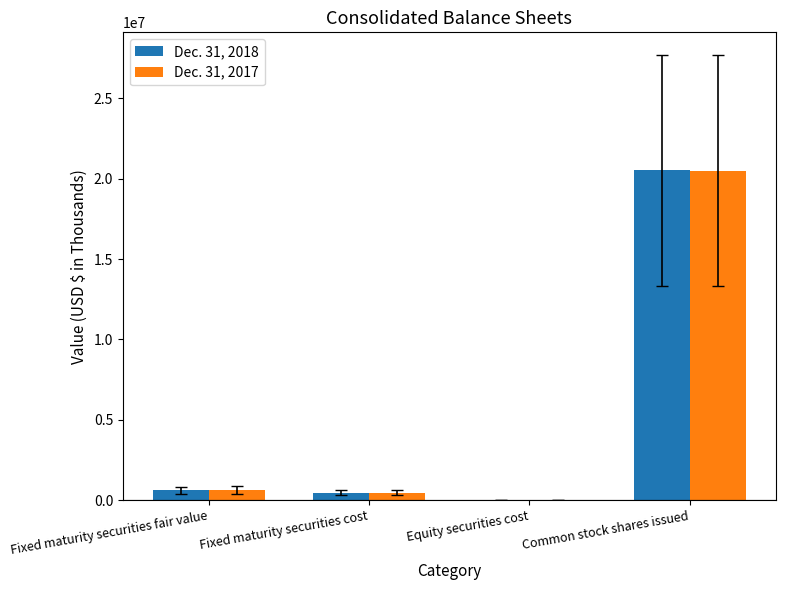

What are all the series names shown in the legend?

Dec. 31, 2018, Dec. 31, 2017